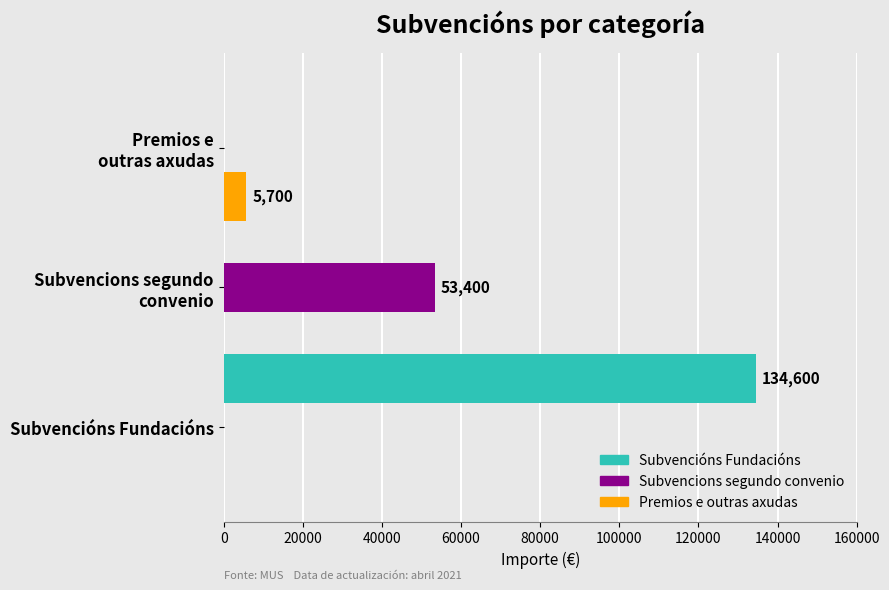

The Premios e outras axudas series shows 0 at Subvencións Fundacións. True or false?

True